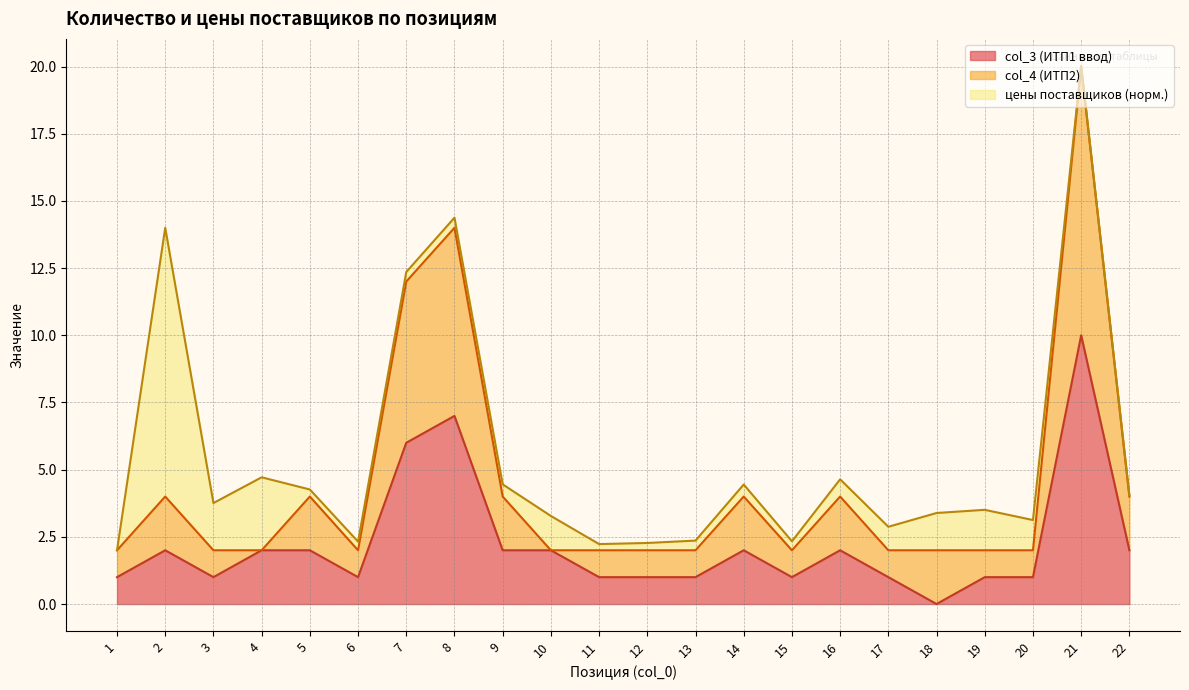

How many data points in col_3 (ИТП1 ввод) are less than 2?

11